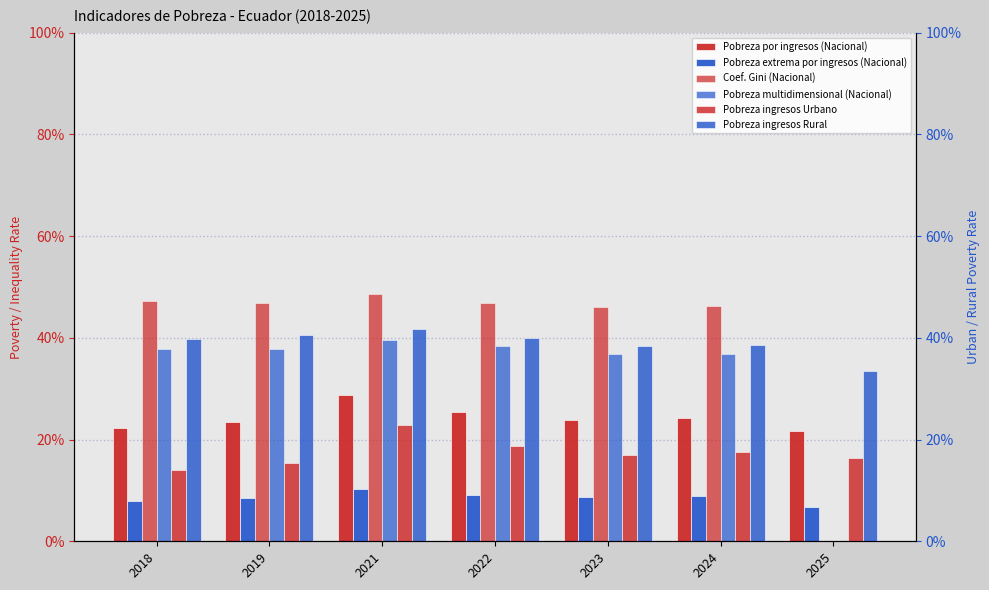

What is the sum of all Pobreza extrema por ingresos (Nacional) values?

0.6